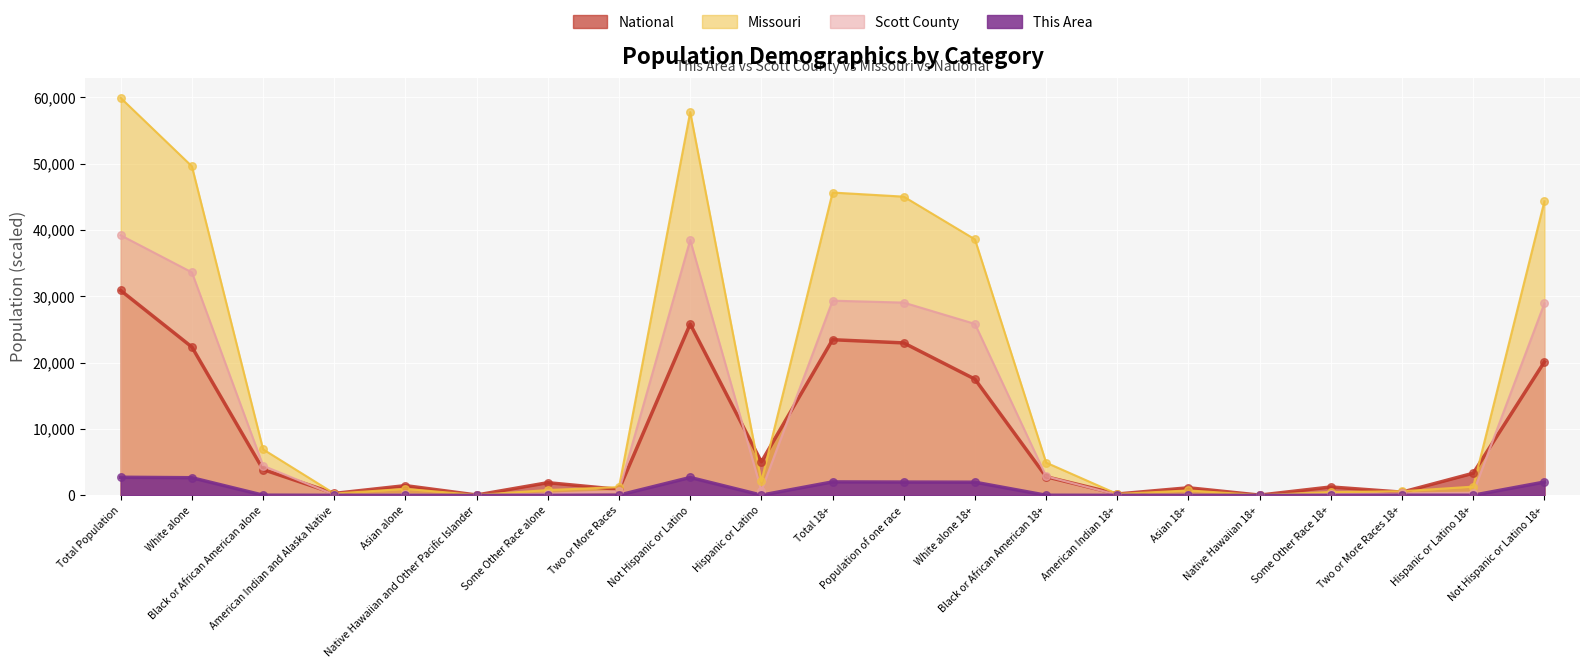

At which category is the sum across all series the highest?

Total Population